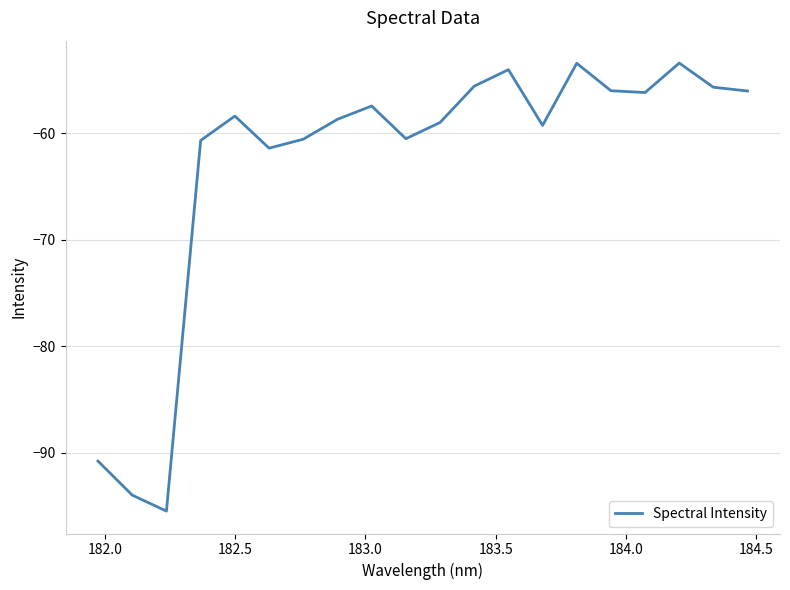

What is the greatest value displayed?

-53.4